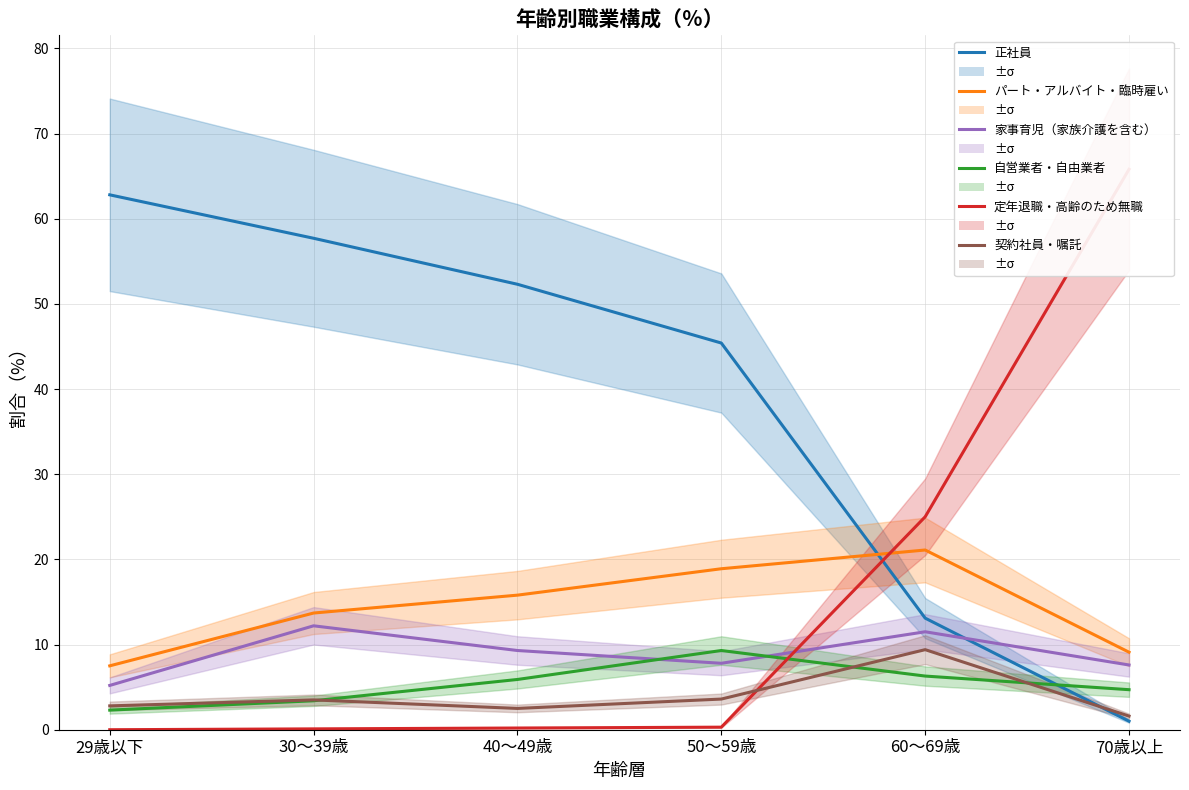

How many interior local peaks does the 家事育児（家族介護を含む） series have?

2